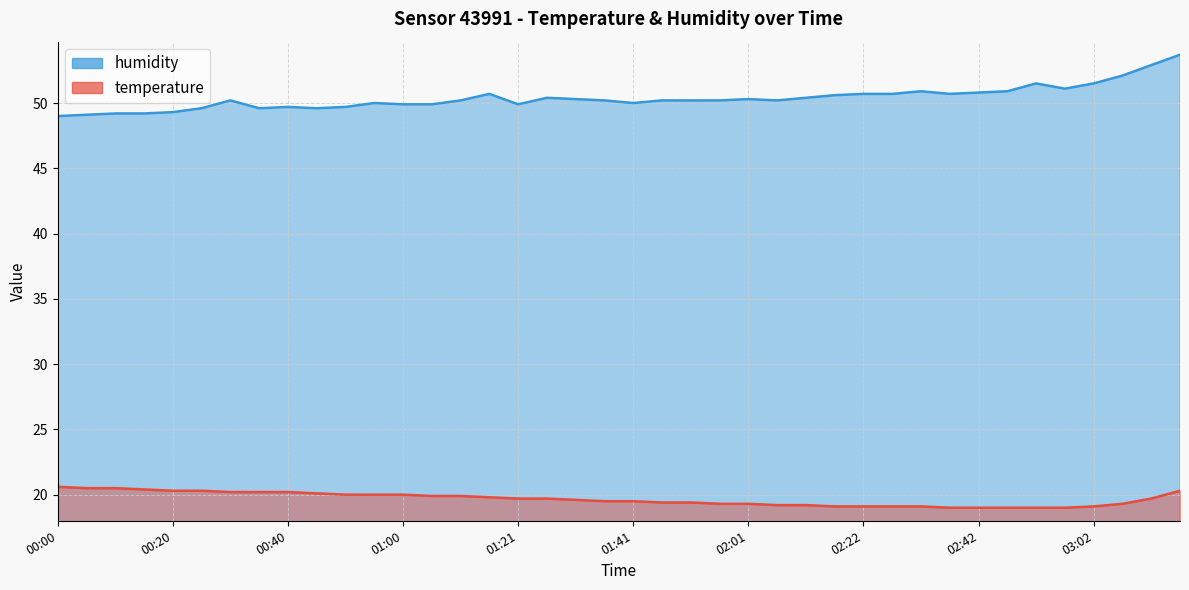

What is the spread (max minus min) of values at 03:02?

32.4